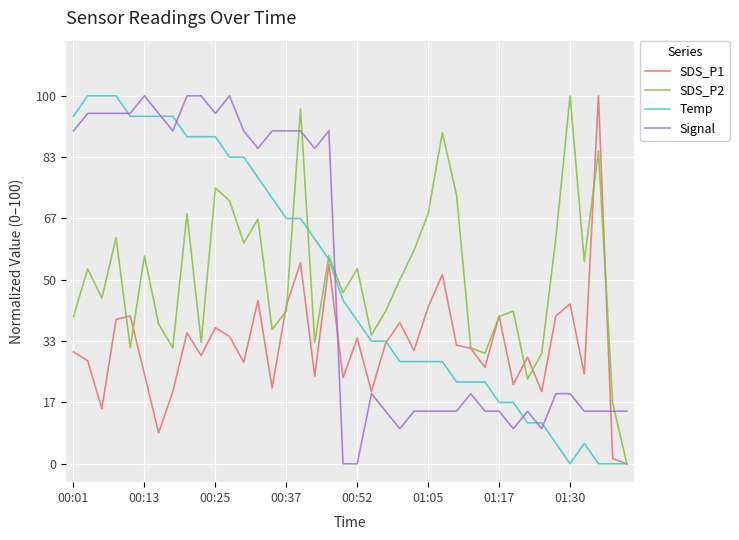

What is the greatest value displayed?

100.0